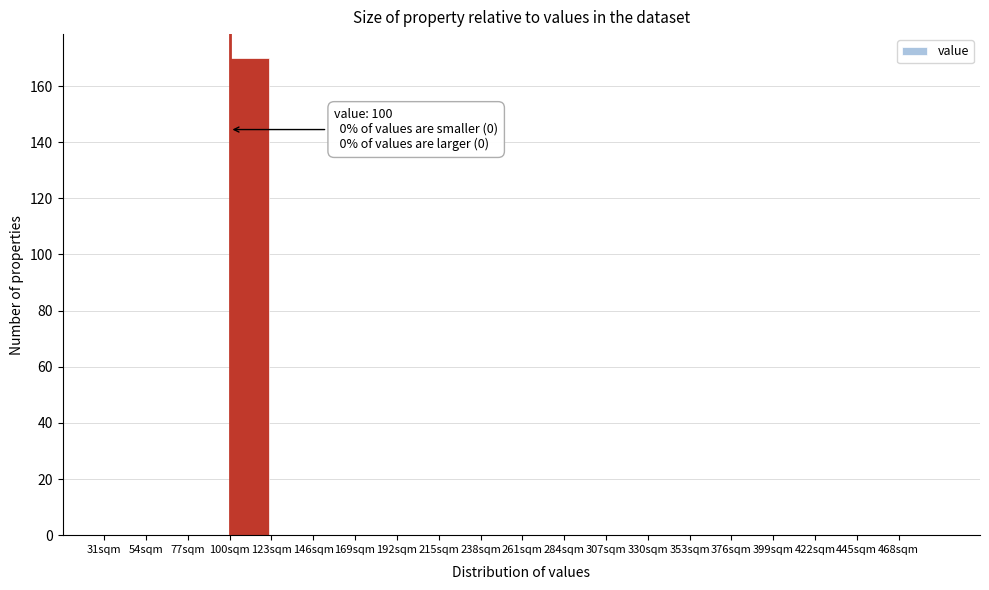

Over which range of the x-axis is the bar tallest?

100 to 123